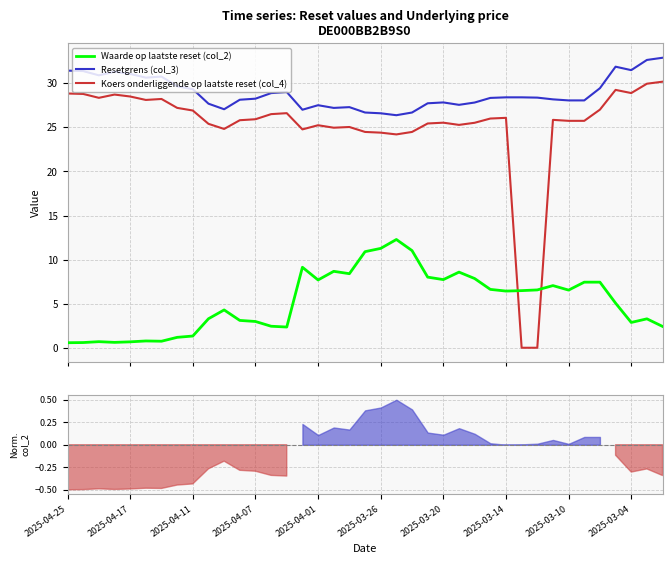

What is the sum of the Koers onderliggende op laatste reset (col_4) values at 34 and 22?

51.5